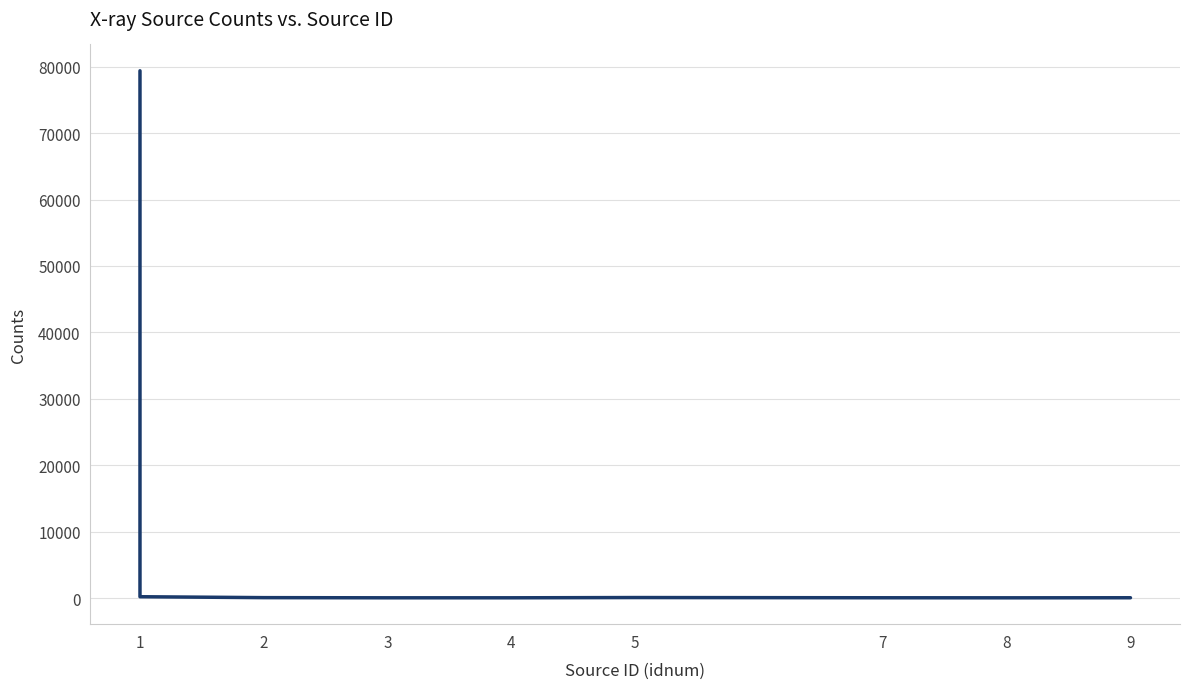

What is the difference between the values at 3 and 2?

24.3